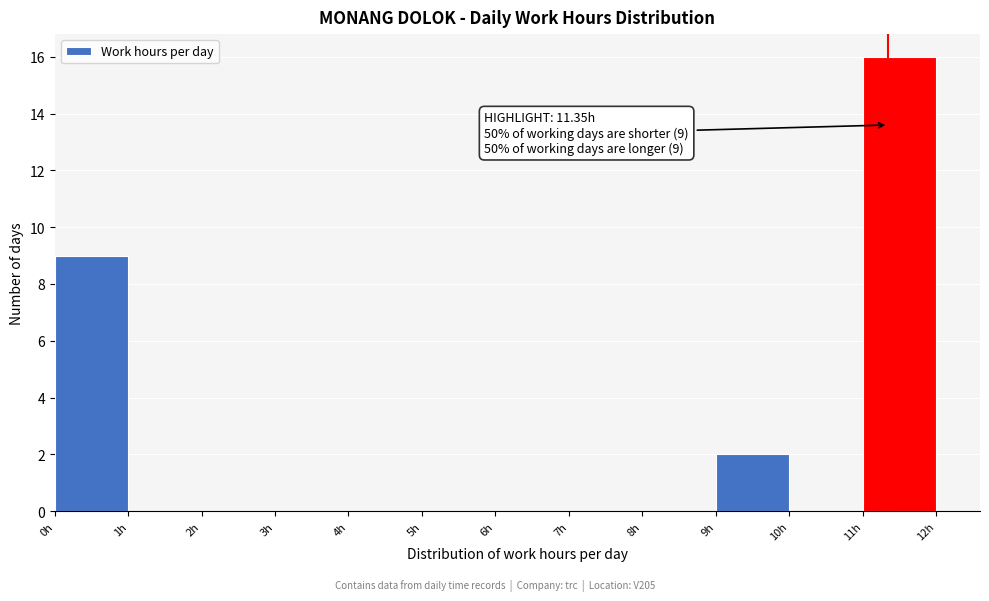

Over which range of the x-axis is the bar tallest?

11 to 12